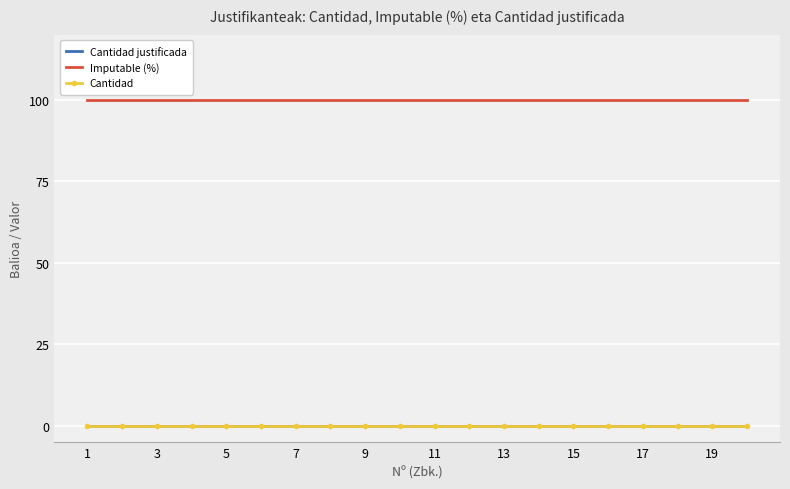

True or false: Cantidad has more than 0 interior local peaks.

False